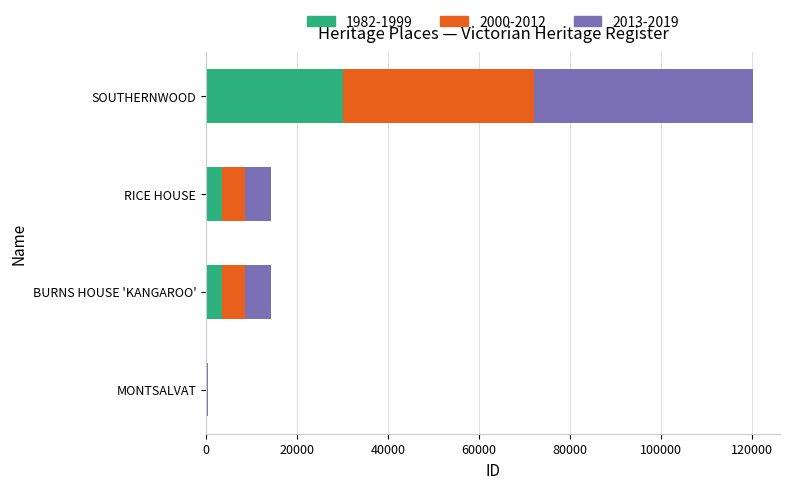

At which category is the sum across all series the highest?

SOUTHERNWOOD